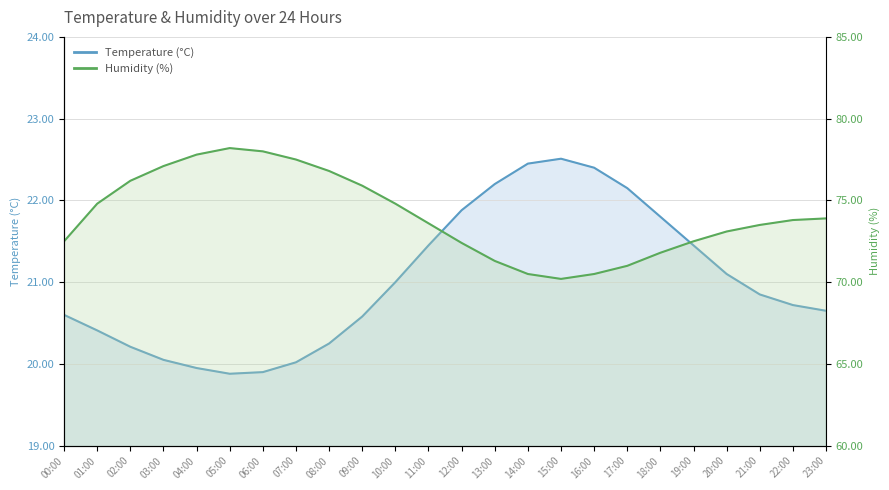

How many categories are shown in the chart?

24